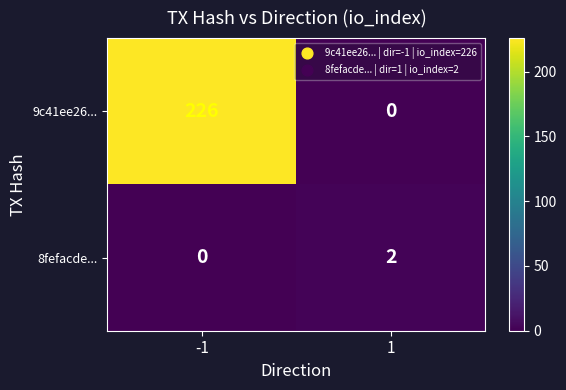

Rank the series by their average value, from highest to lowest.

9c41ee26..., 8fefacde...